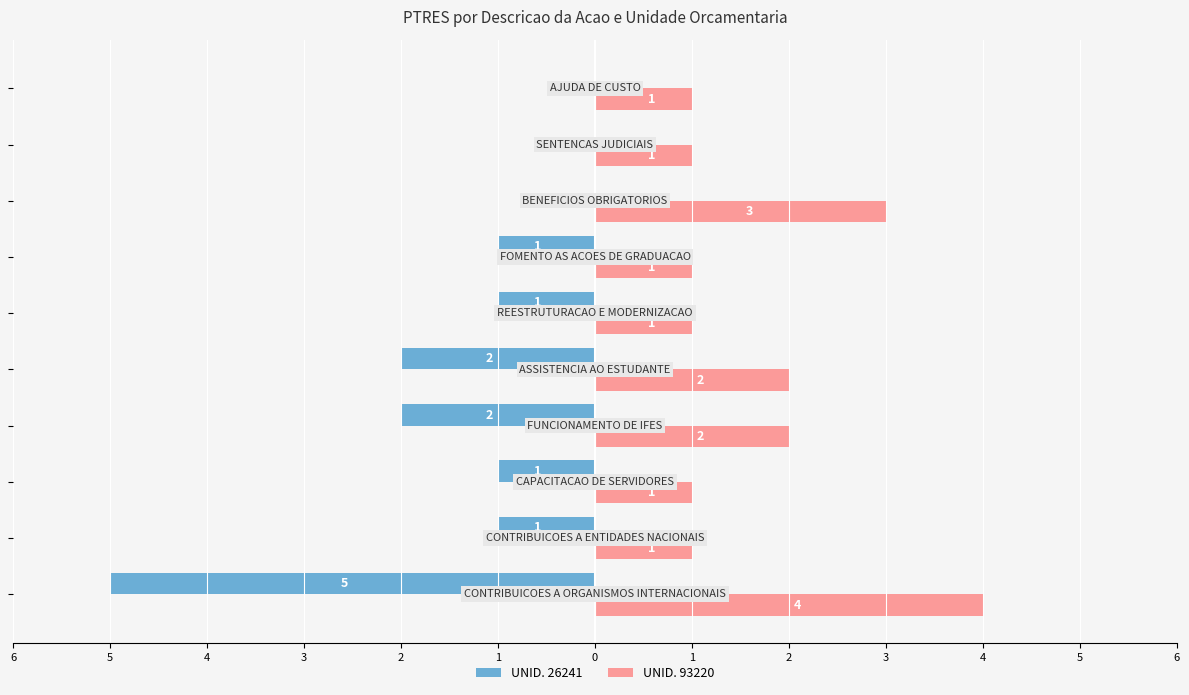

What are all the series names shown in the legend?

UNID. 26241, UNID. 93220